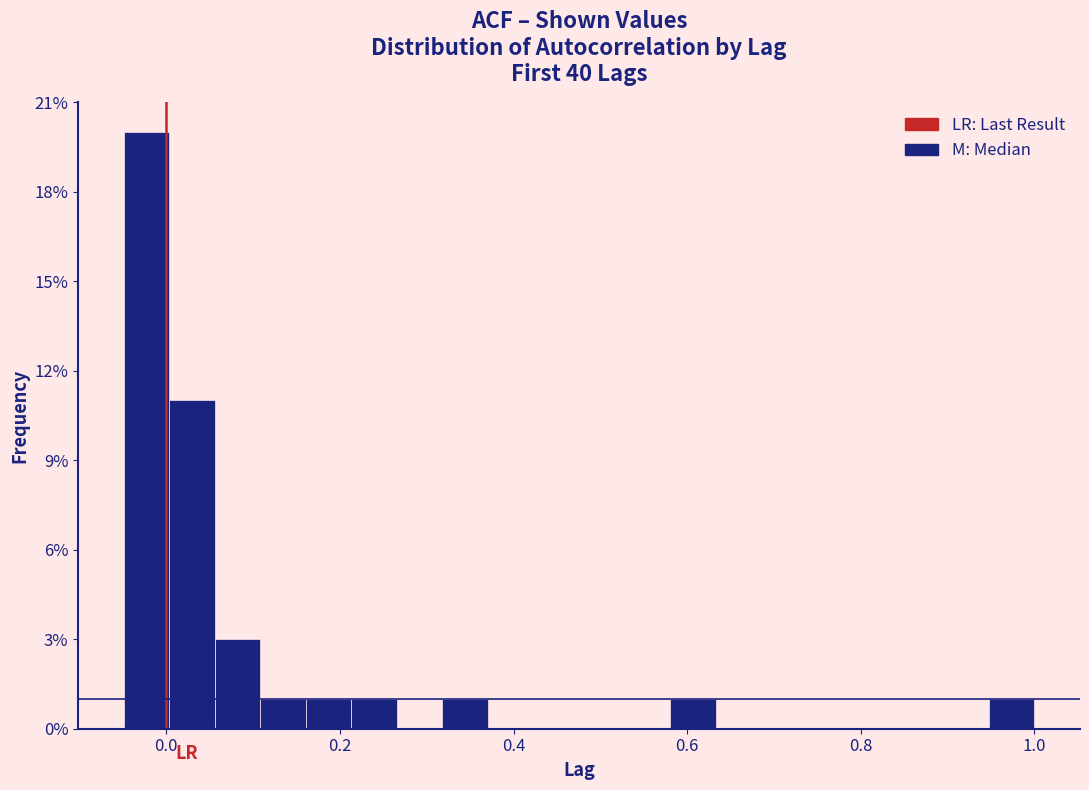

Read against the x-axis, roughly where is the centre of the tallest bar?

-0.02